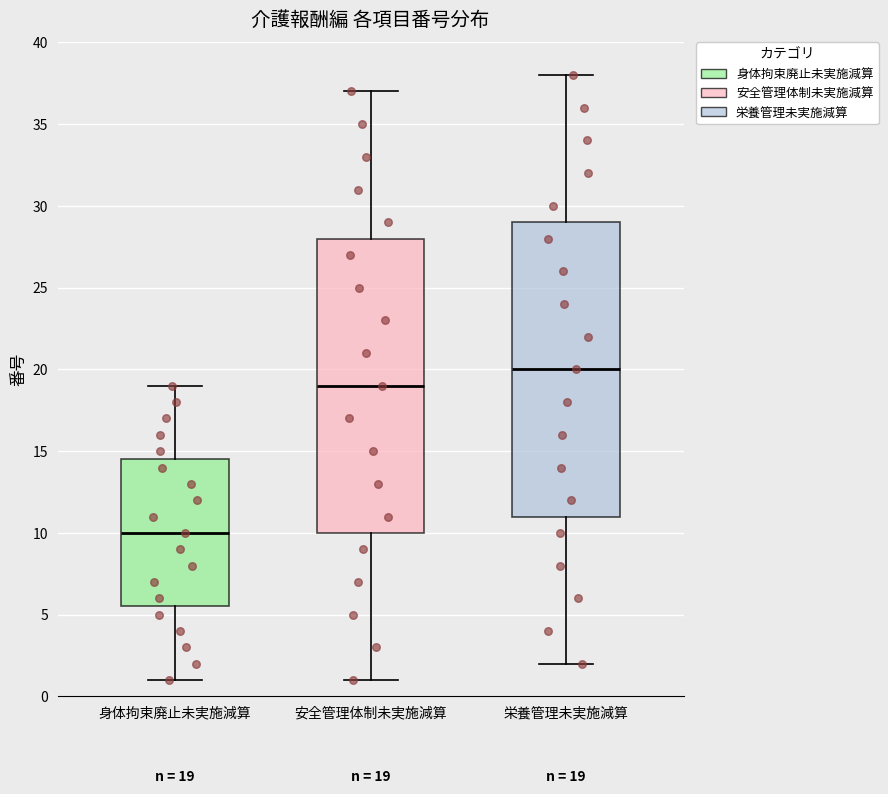

Which box has the highest median line?

栄養管理未実施減算